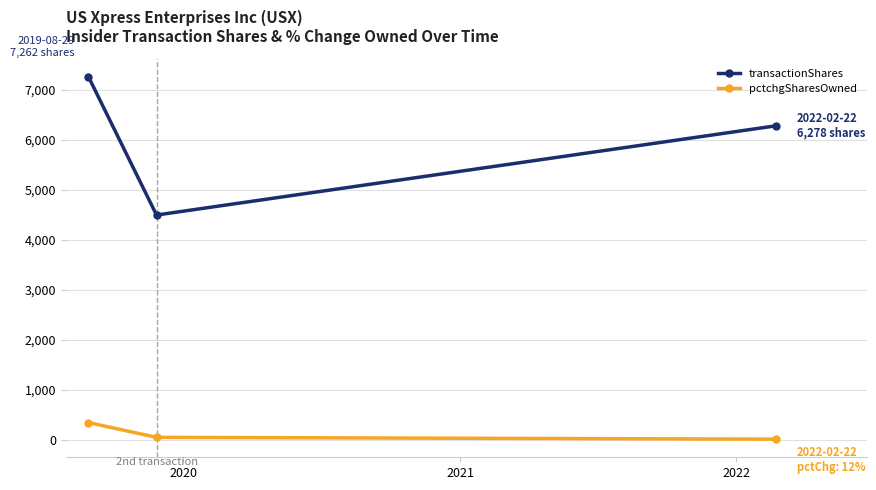

List the series in order of their peak value, lowest first.

pctchgSharesOwned, transactionShares